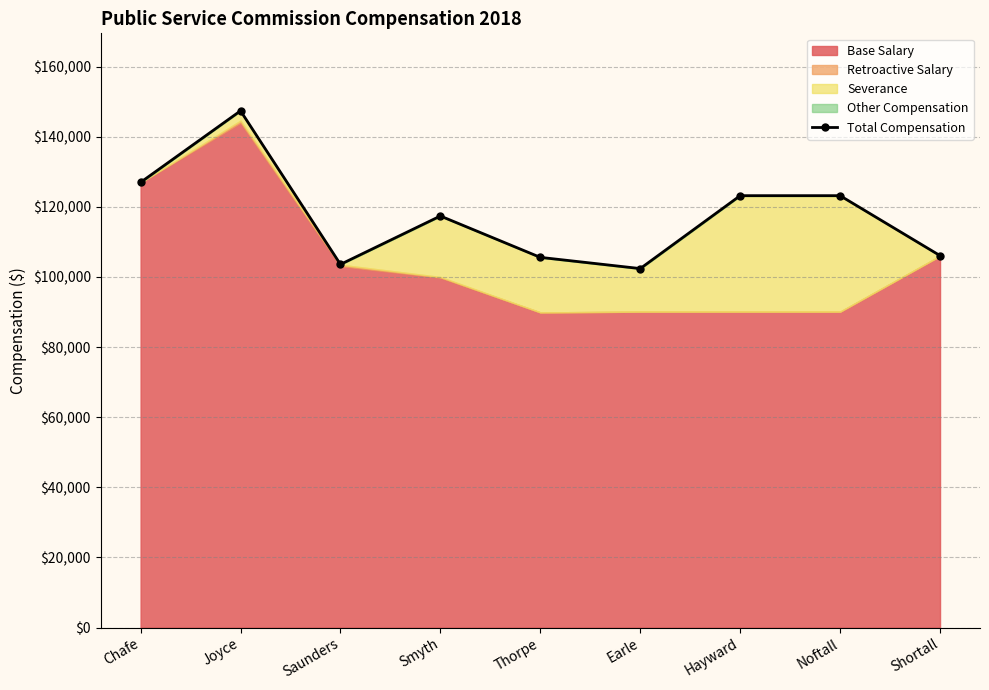

What is the sum of the values at Joyce and Saunders?

251000